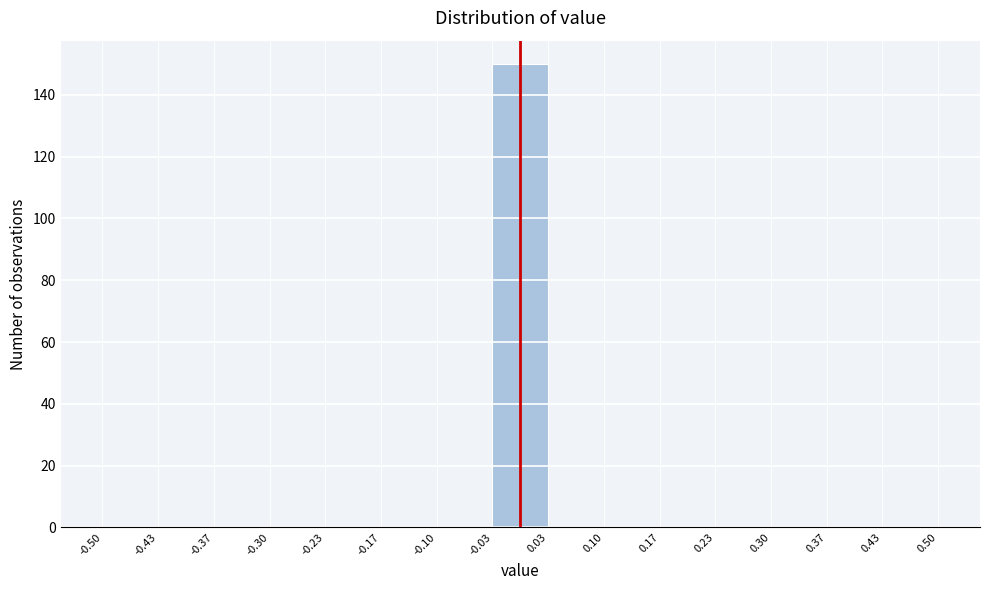

Reading left to right, transcribe this chart: for each bar, give the range it covers on the x-axis and its height. The values are not printed on the chart, so give them approximately, as read against the axis.

-0.50 to -0.43: 0
-0.43 to -0.37: 0
-0.37 to -0.30: 0
-0.30 to -0.23: 0
-0.23 to -0.17: 0
-0.17 to -0.10: 0
-0.10 to -0.03: 0
-0.03 to 0.03: 150
0.03 to 0.10: 0
0.10 to 0.17: 0
0.17 to 0.23: 0
0.23 to 0.30: 0
0.30 to 0.37: 0
0.37 to 0.43: 0
0.43 to 0.50: 0